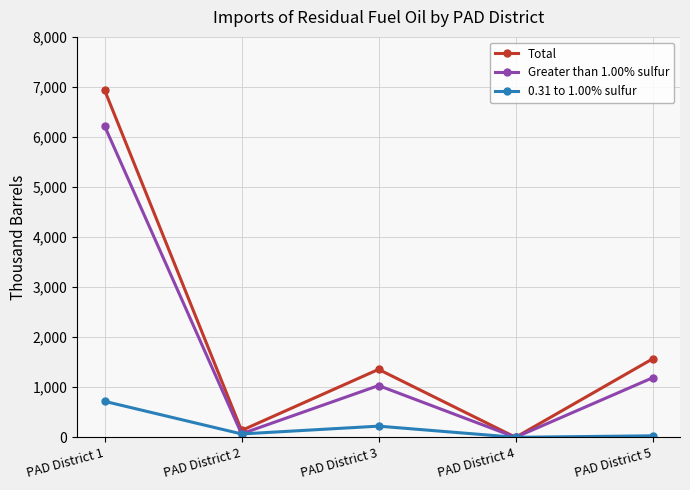

How many distinct data groups are displayed?

3